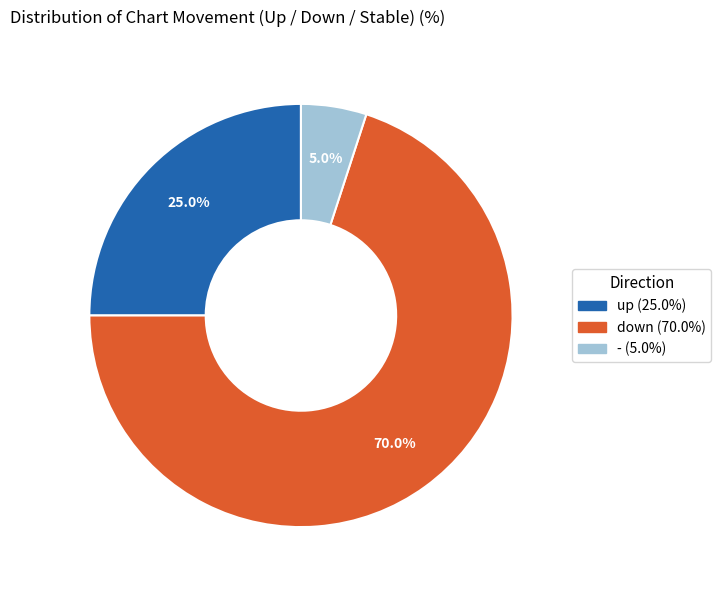

What is the largest slice in the pie chart?

down